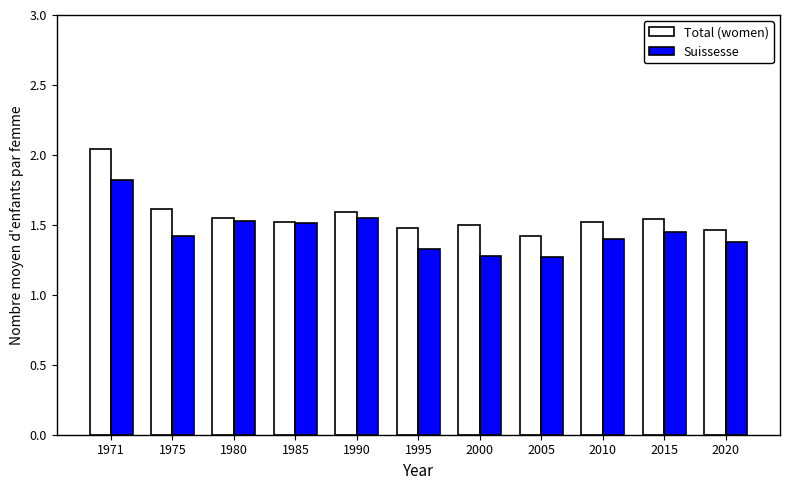

True or false: Suissesse has a value of 1.4 at 2010.

True